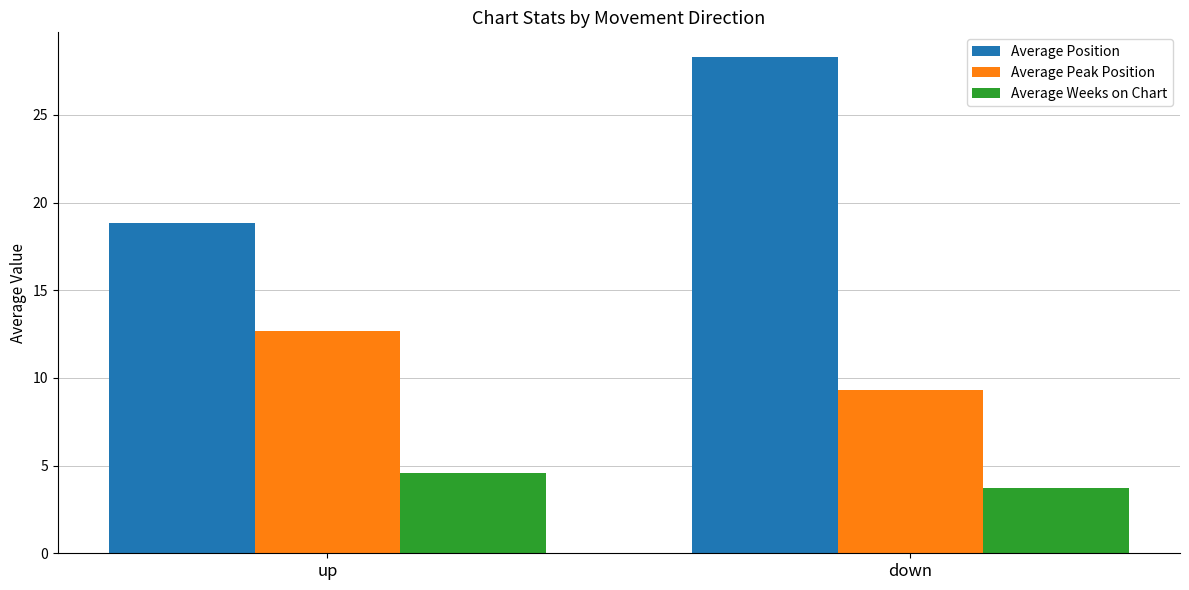

Reading left to right, list all the values displayed in this chart.

Average Position: up=18.9	down=28.3
Average Peak Position: up=12.7	down=9.3
Average Weeks on Chart: up=4.6	down=3.7